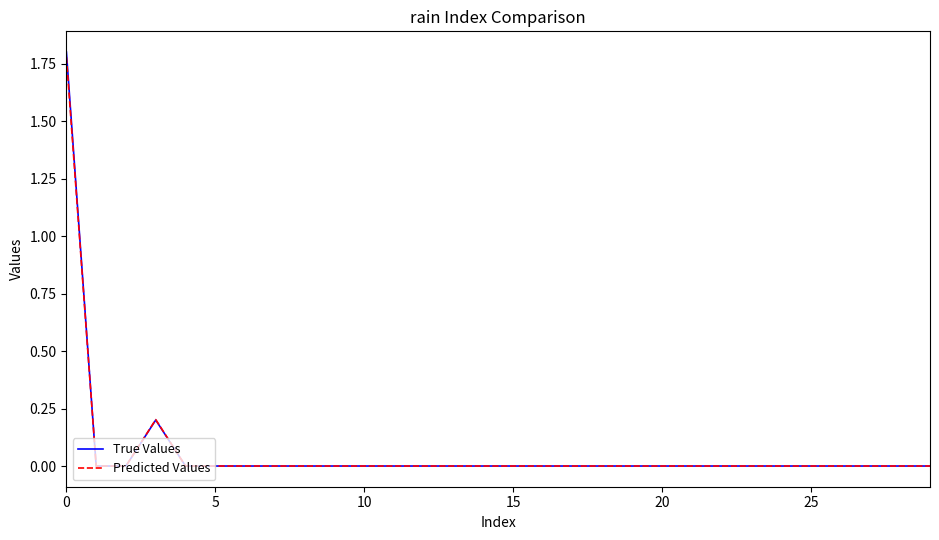

Does the chart display data point markers on the line(s)?

No